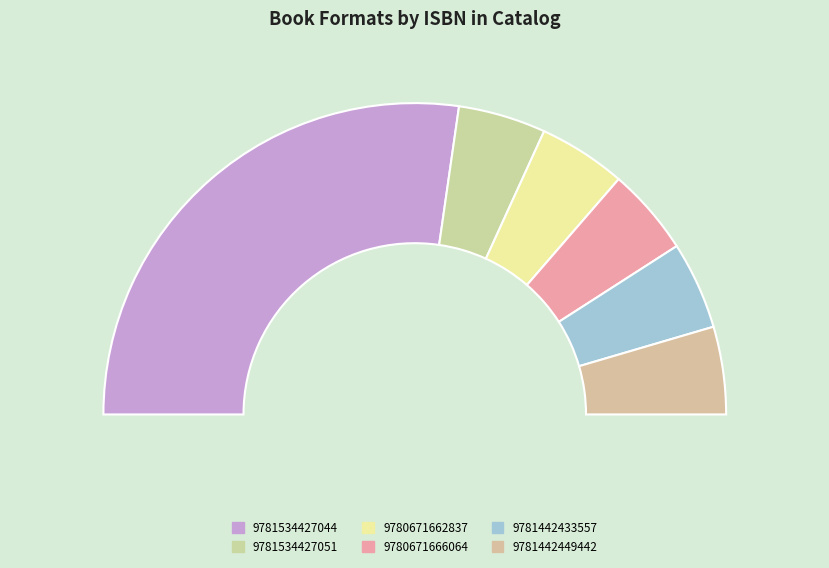

Rank the categories by value from highest to lowest.

9781534427044, 9781534427051, 9780671662837, 9780671666064, 9781442433557, 9781442449442